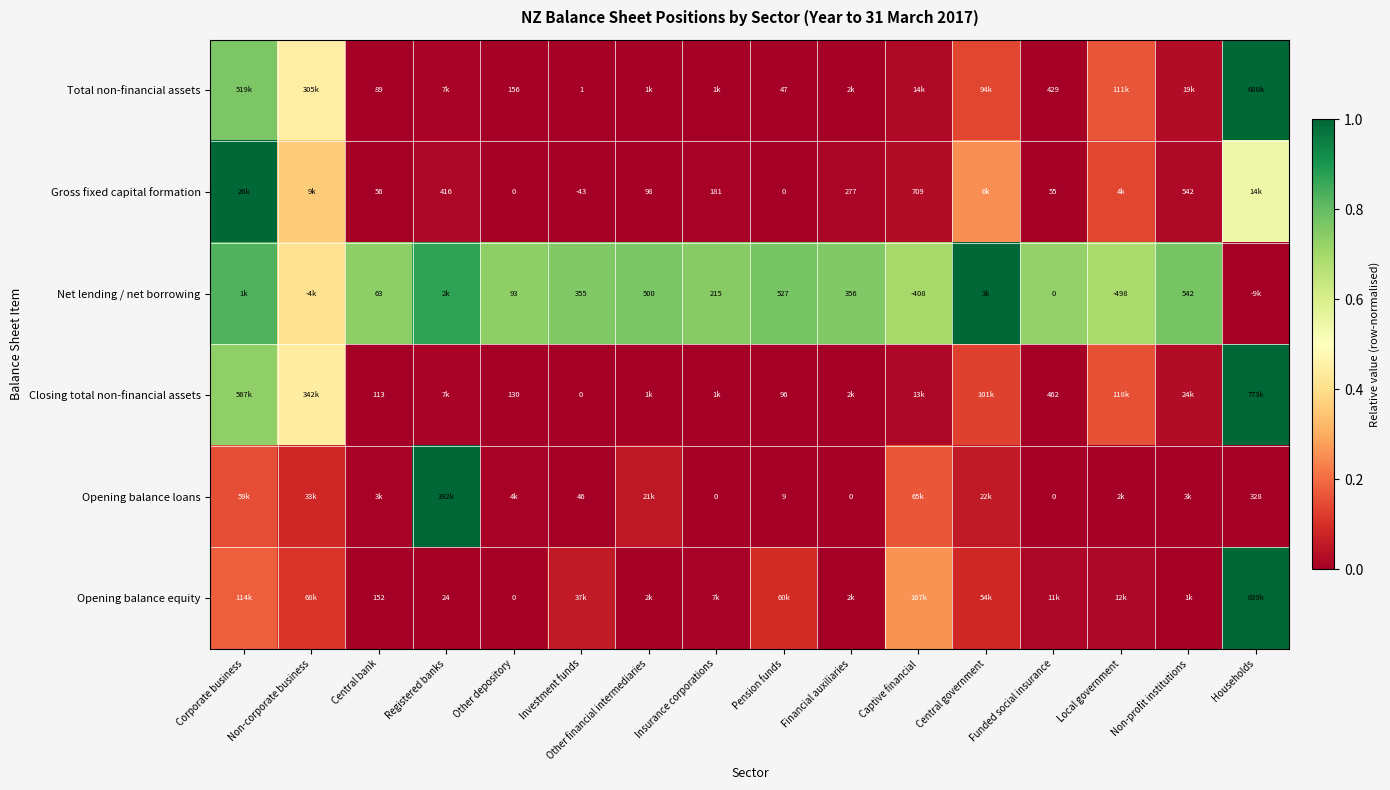

True or false: Net lending / net borrowing has a value of 0.8 at Corporate business.

True